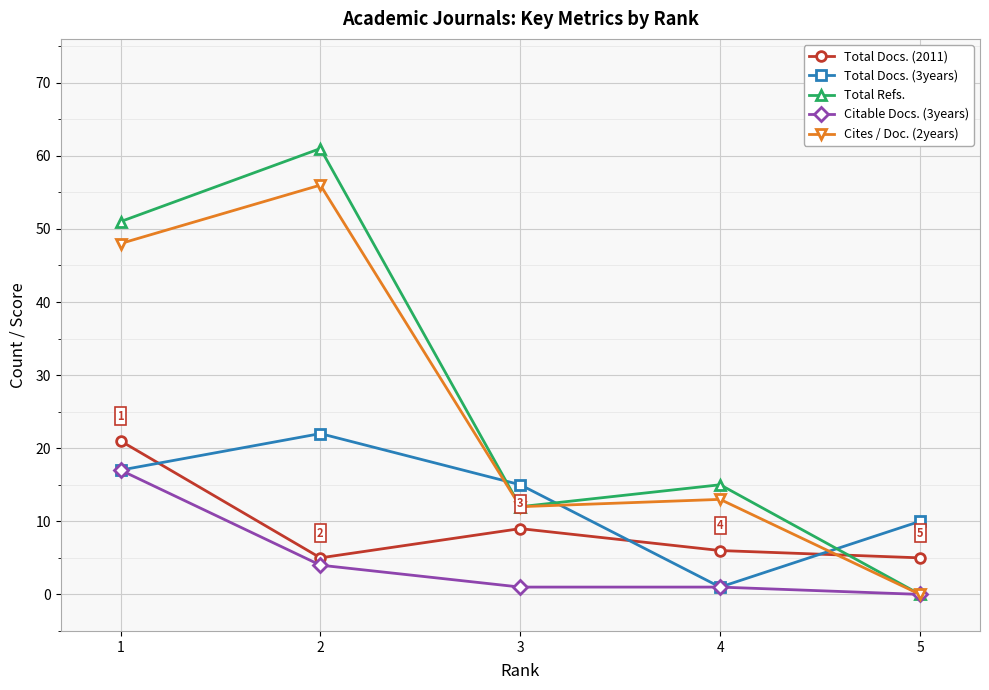

Is the value of Cites / Doc. (2years) at 2 greater than the value of Citable Docs. (3years) at 2?

Yes